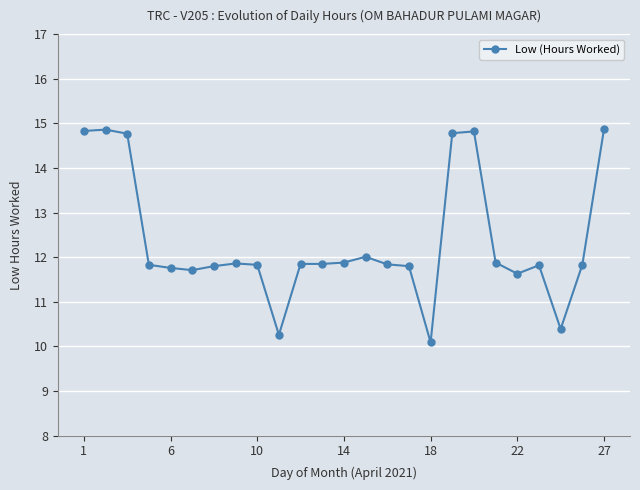

What is the minimum value shown in the chart?

10.1